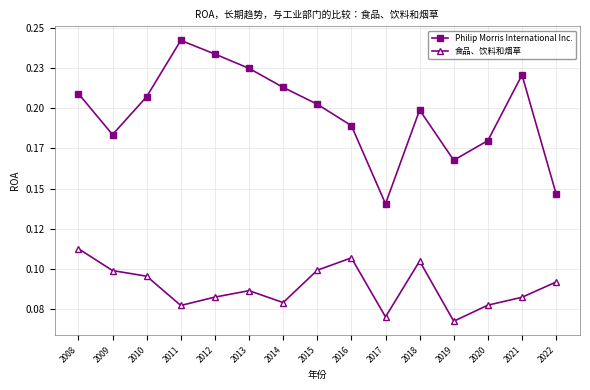

Does the chart have visible grid lines?

Yes